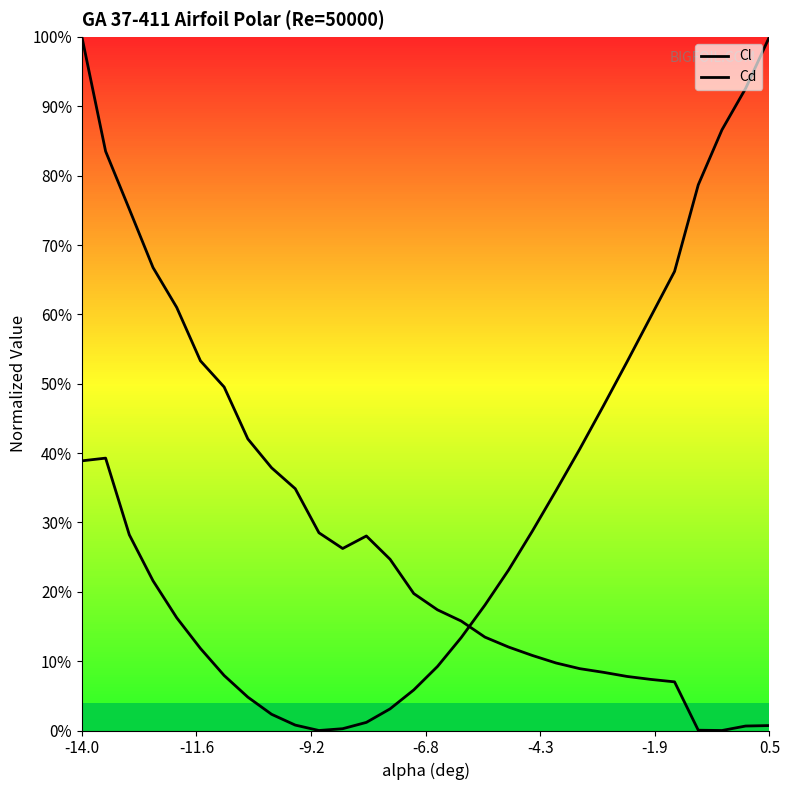

What is the value of the Cd point at the 15th from the left?

0.2